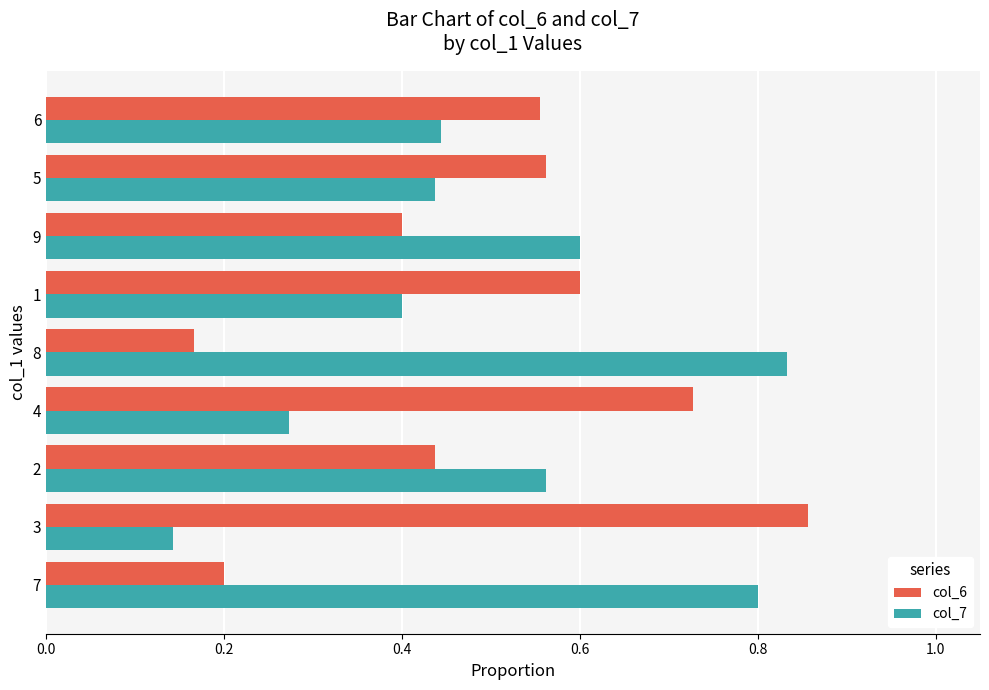

What is the average value of the col_6 series?

0.5